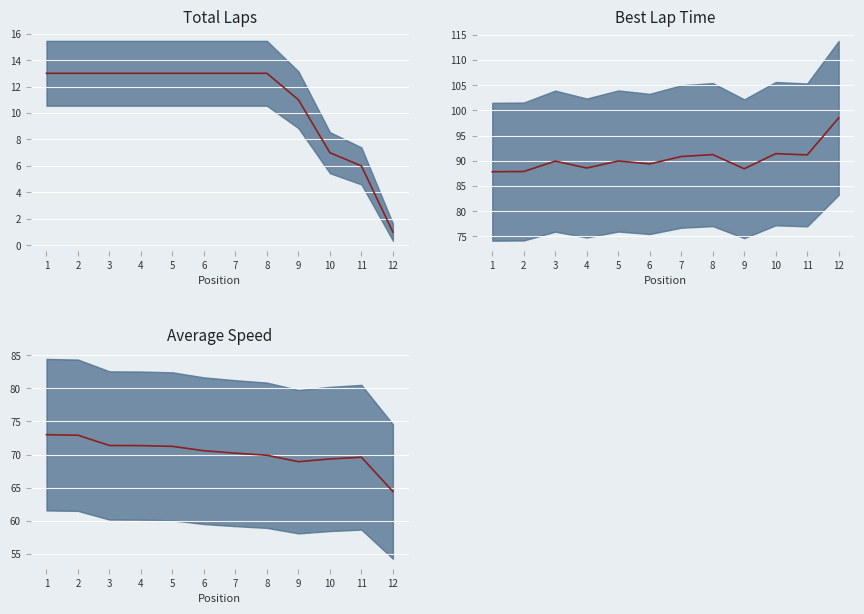

What value does the data have at 10?

69.3